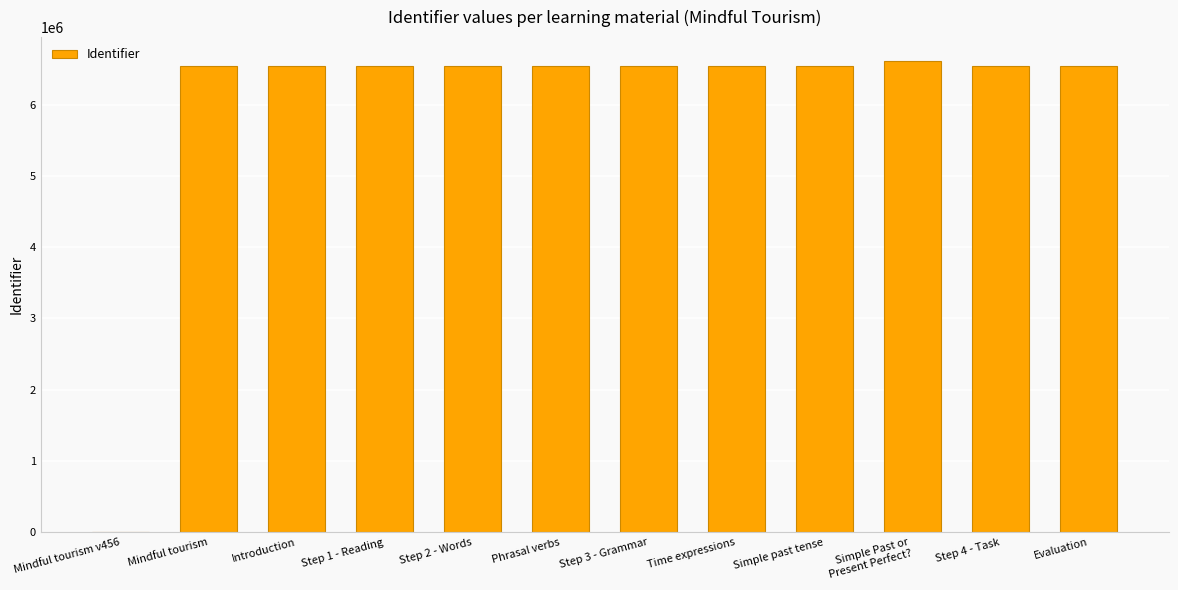

What is the average value?

5998069